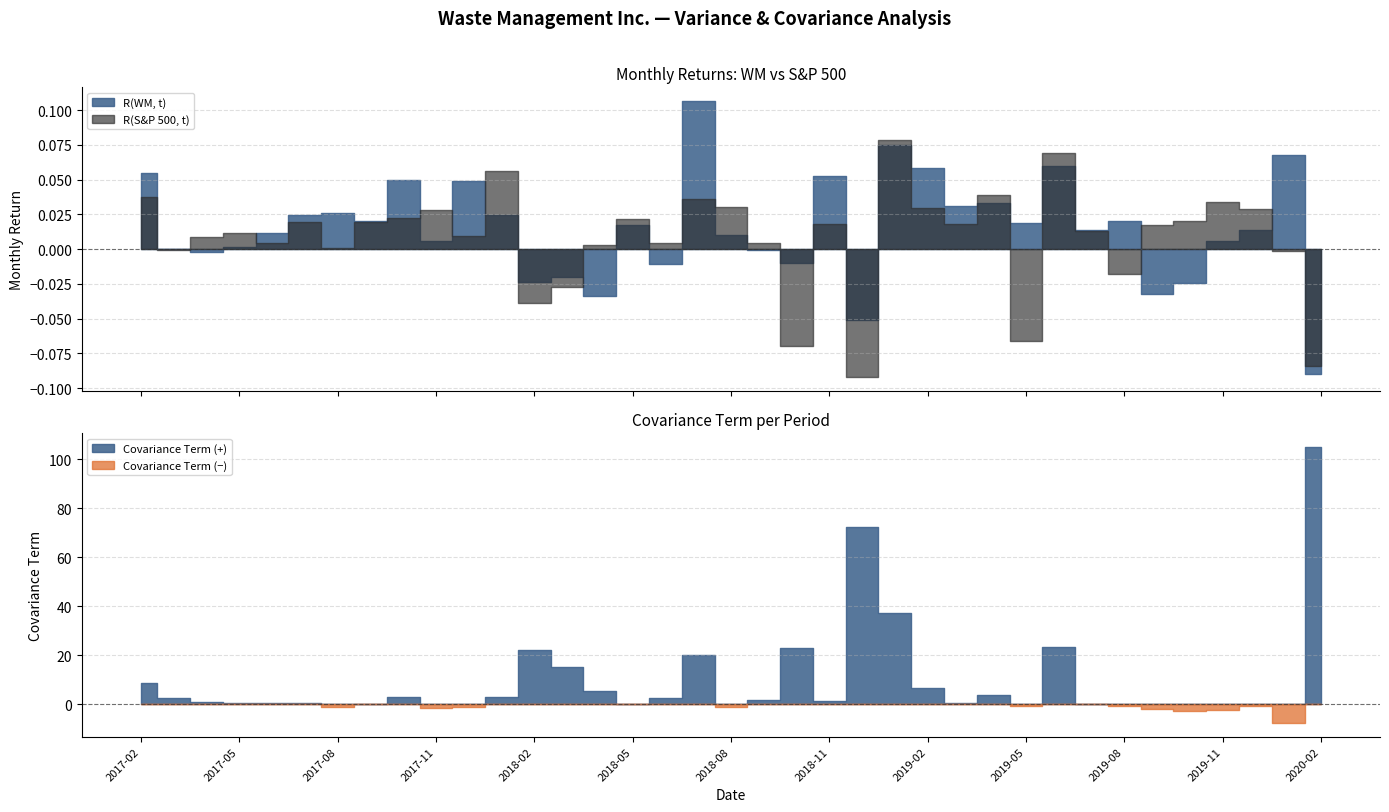

What is the sum of all R(WM, t) values?

0.6